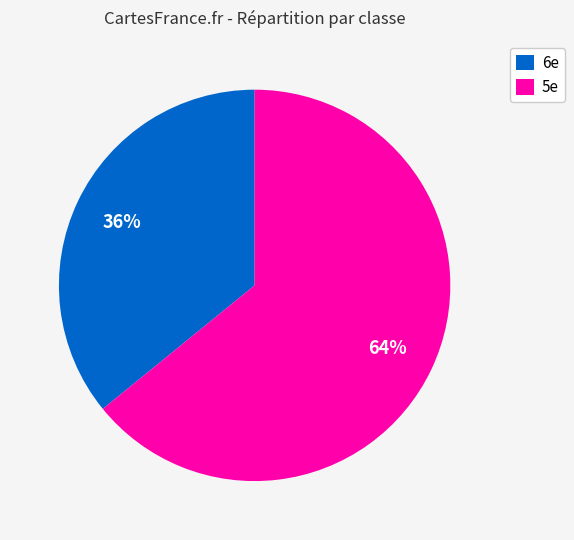

Which slice is the largest?

5e